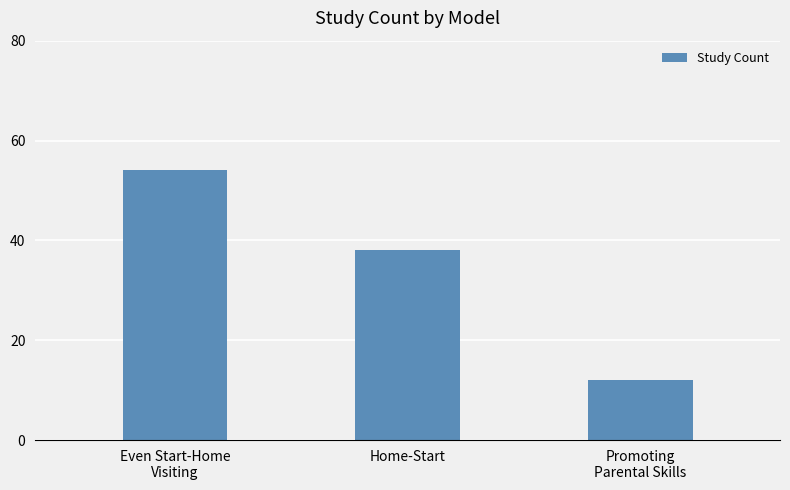

What is the value of the 3rd bar from the left?

12